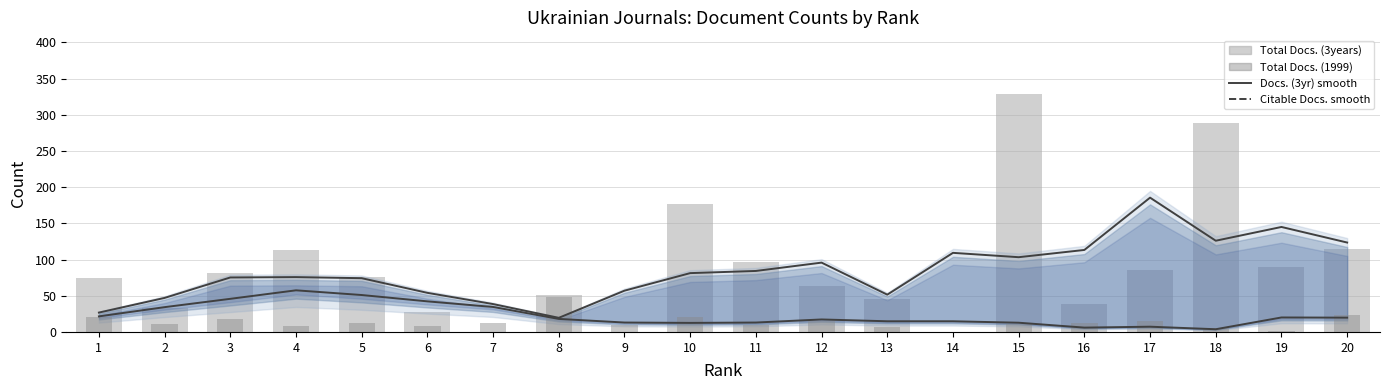

Which has a higher value, 18 or 5?

18